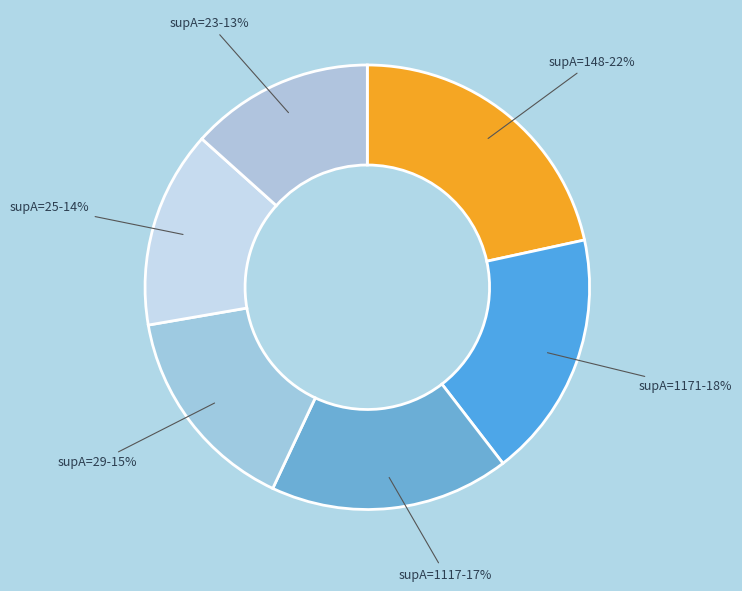

To the nearest percent, what portion does supA=1117 represent?

17%